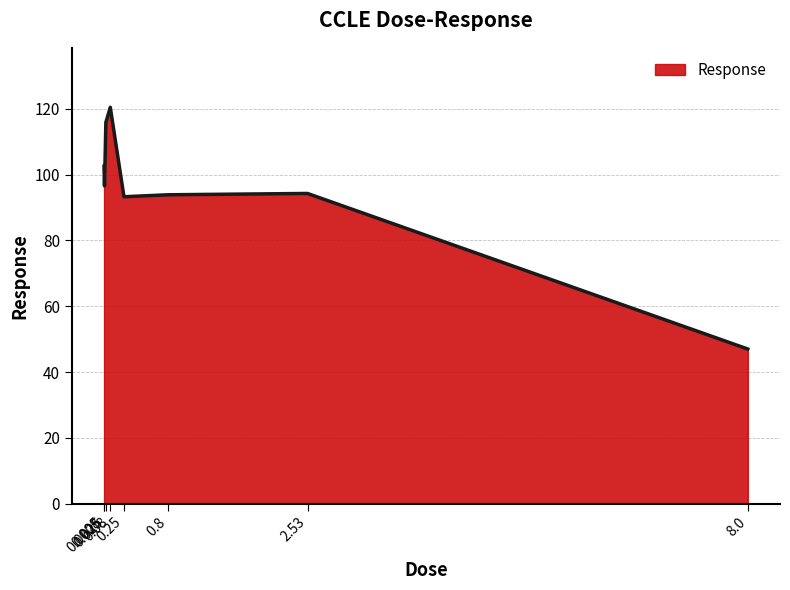

How many values are below 96?

4